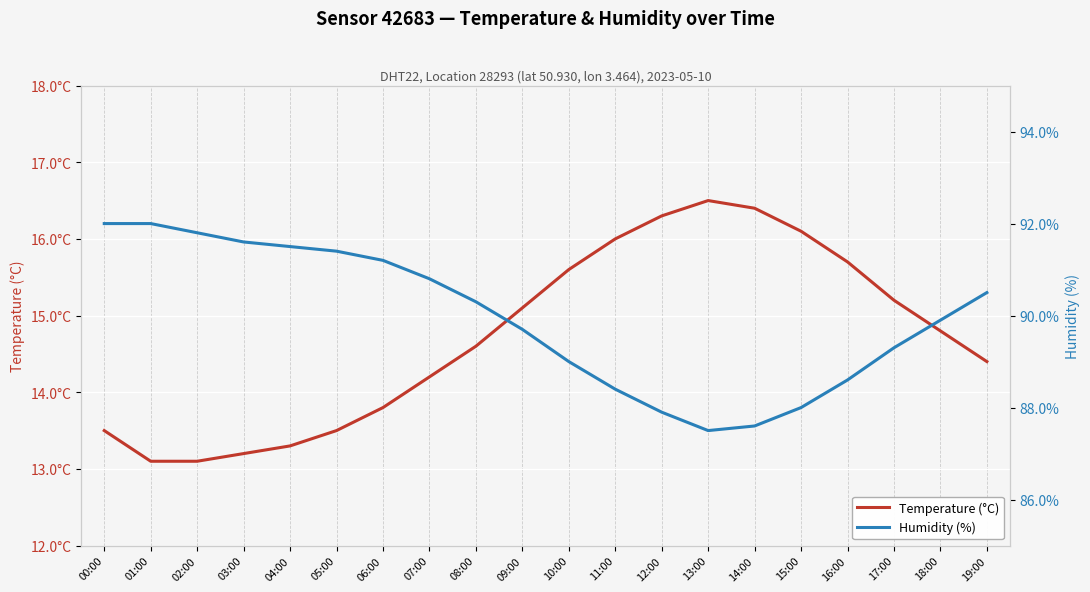

At which category does Humidity (%) reach its first local valley?

13:00